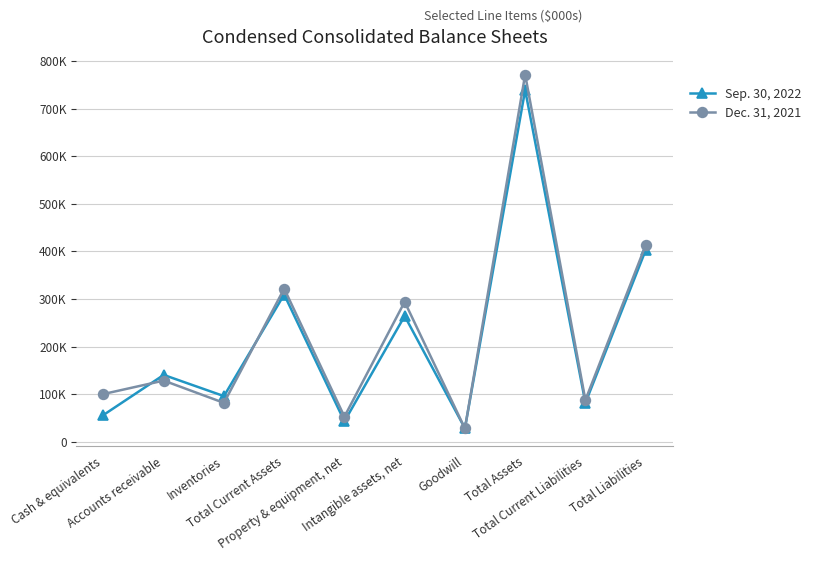

What are all the series names shown in the legend?

Sep. 30, 2022, Dec. 31, 2021